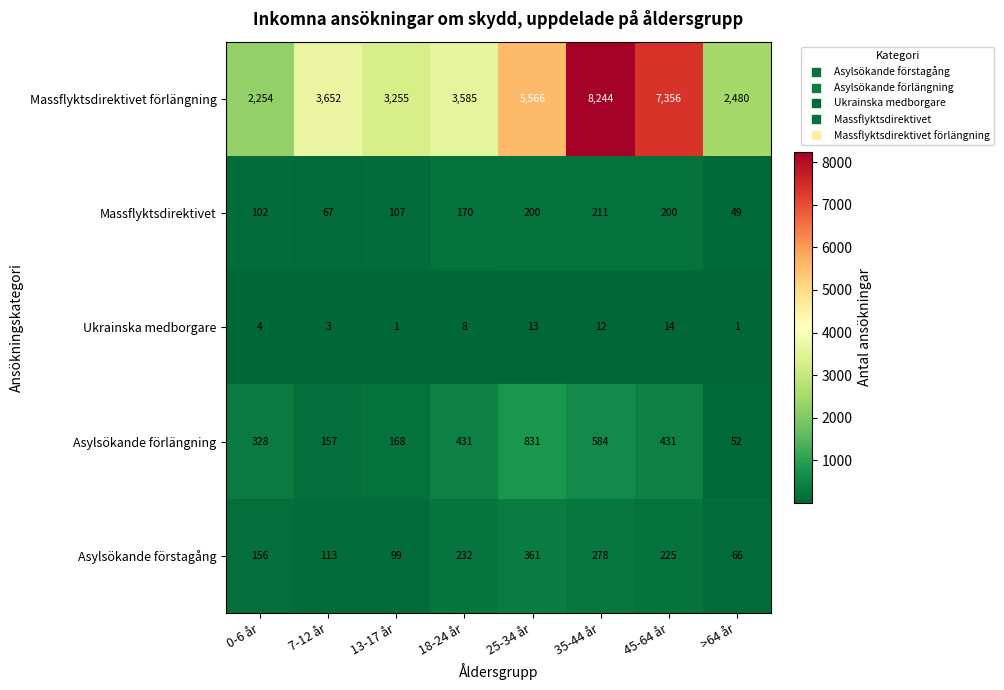

Count the number of categories in the chart.

8